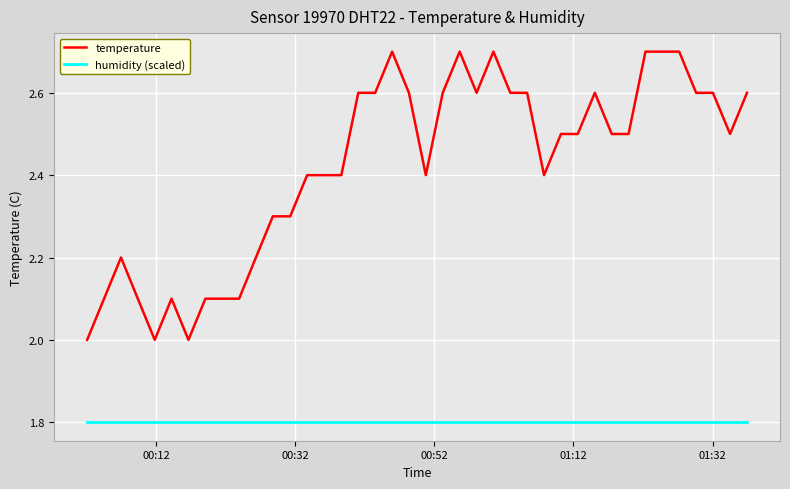

What is the average value of the humidity (scaled) series?

1.8